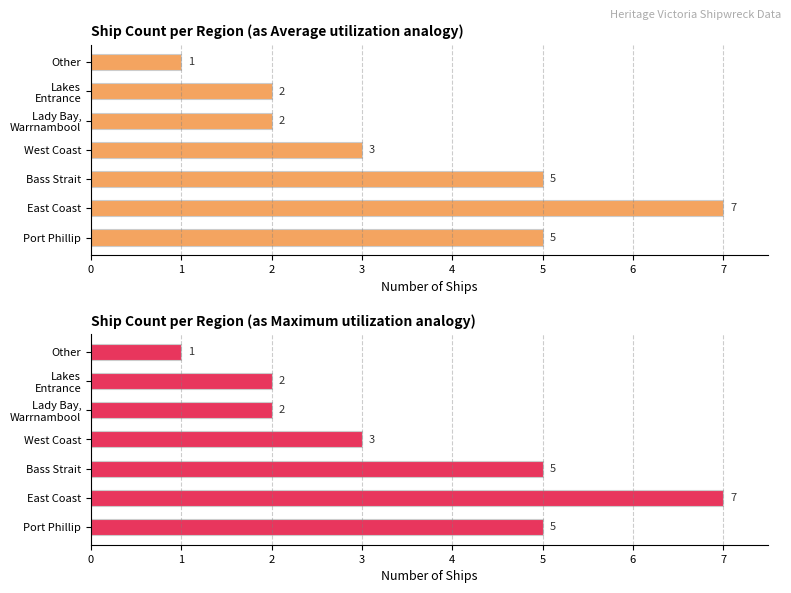

Reading left to right, what are all the values shown in this chart?

Ship Count per Region (as Average utilization analogy): 5	7	5	3	2	2	1
Ship Count per Region (as Maximum utilization analogy): 5	7	5	3	2	2	1